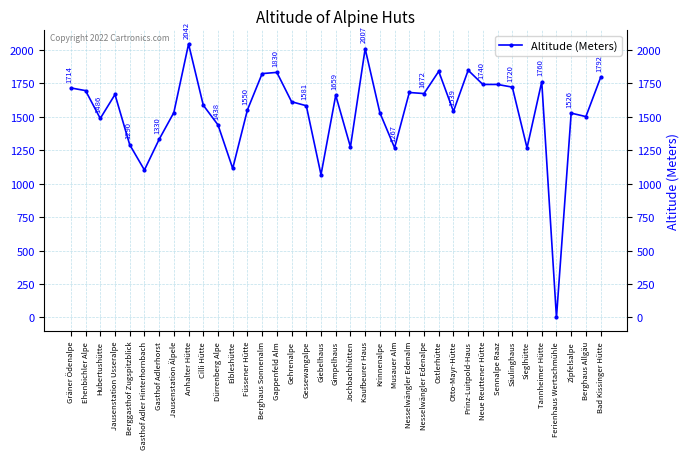

At which category does the chart reach its peak across all series?

Anhalter Hütte